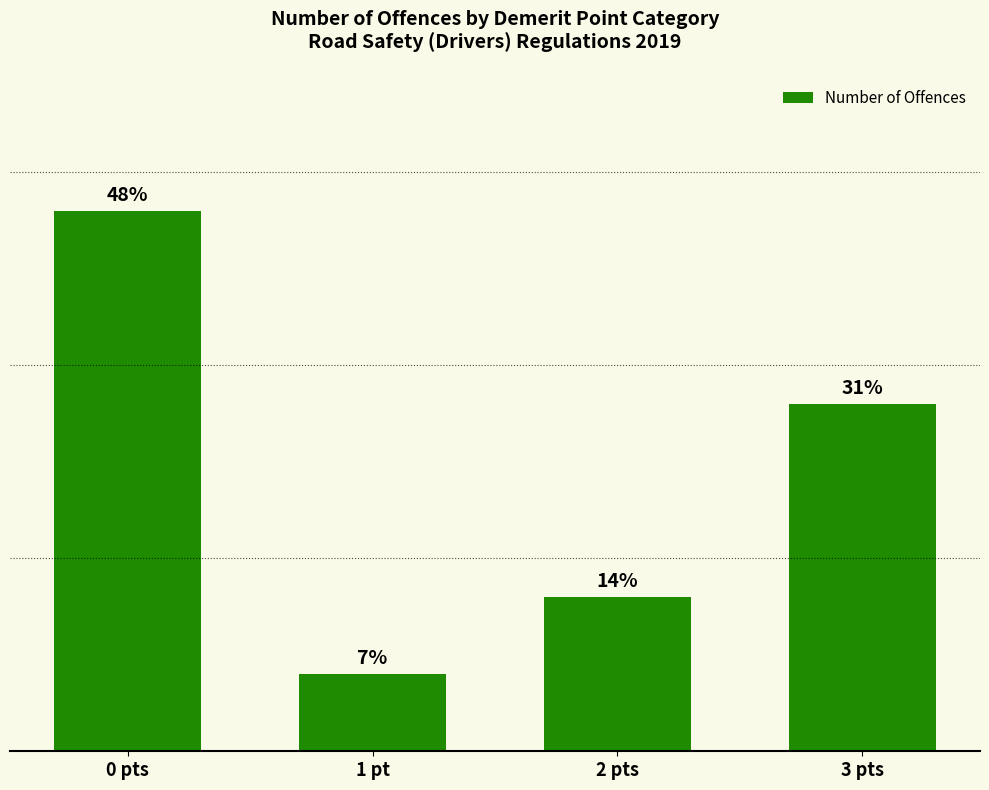

Reading right to left, extract all data points from this chart.

3 pts=9	2 pts=4	1 pt=2	0 pts=14